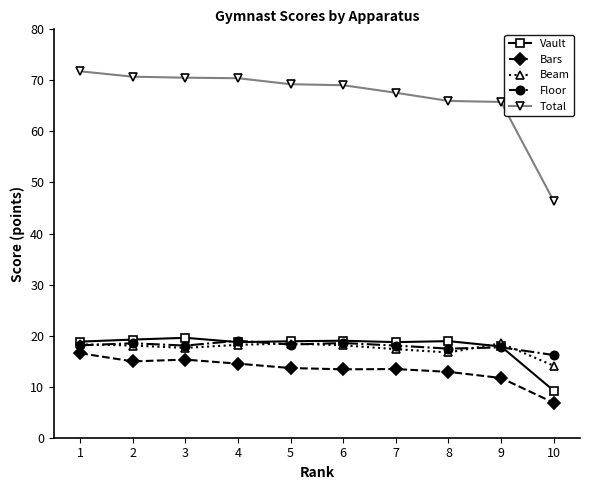

Which series has the largest range (max minus min)?

Total